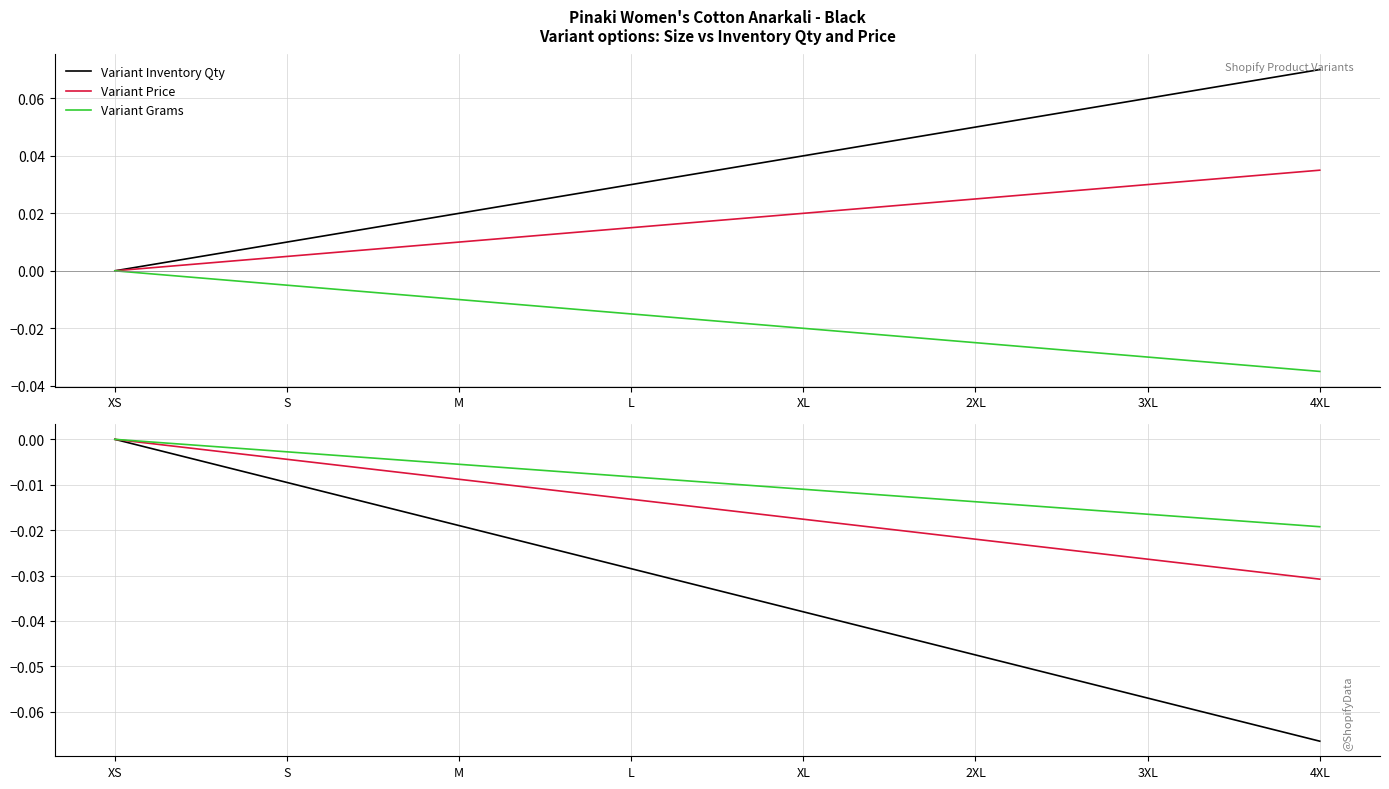

List the labels in order of Variant Price value, smallest first.

4XL, 3XL, 2XL, XL, L, M, S, XS